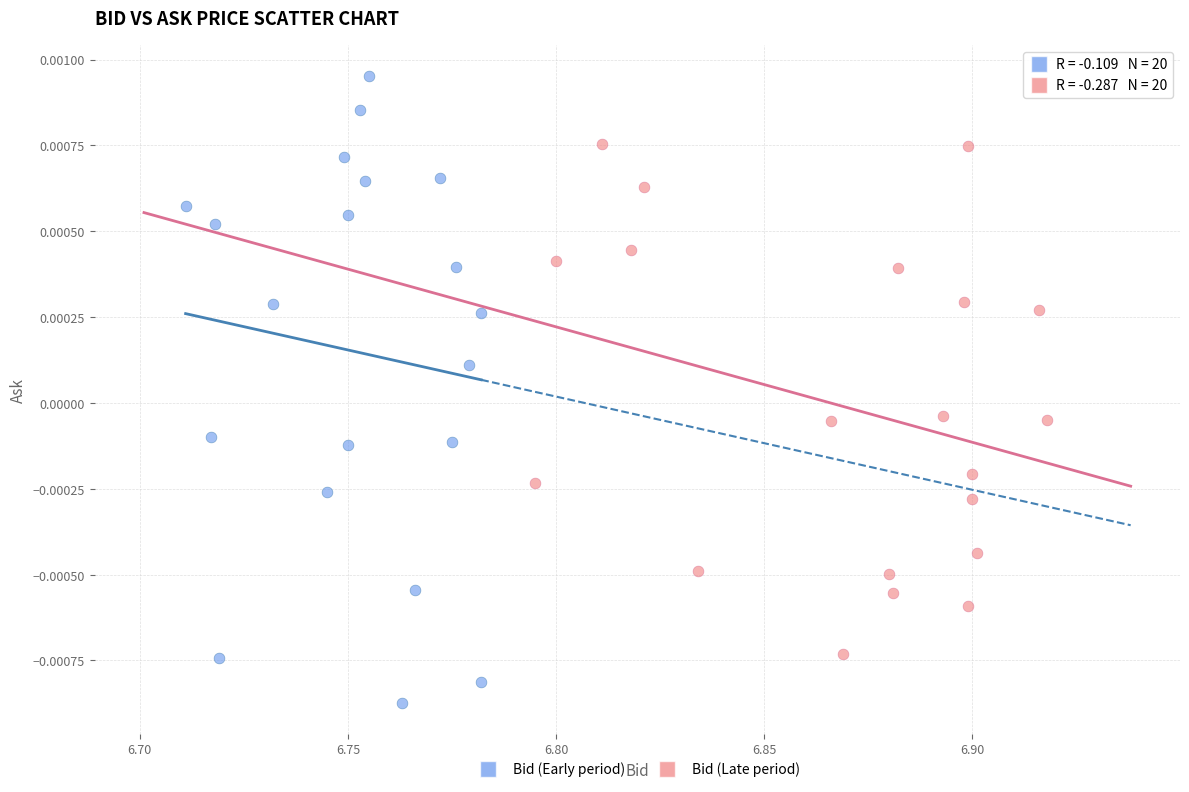

What are all the series names shown in the legend?

Bid (Early period), Bid (Late period)